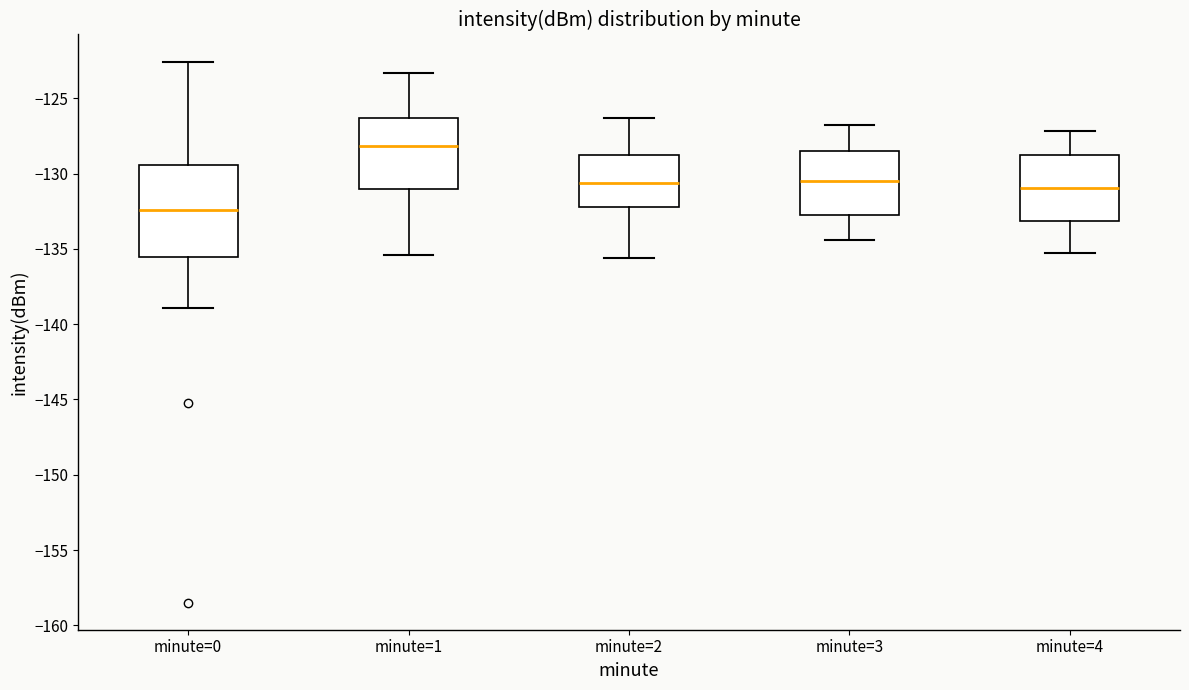

Where is the upper edge of the box for minute=0 on the y-axis? The values are not printed on the chart, so give them approximately, as read against the axis.

-129.5